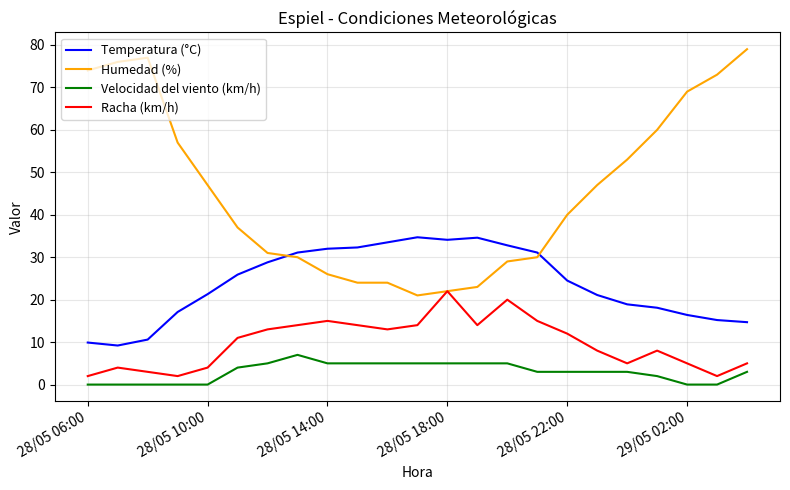

Which series has the widest spread of values?

Humedad (%)